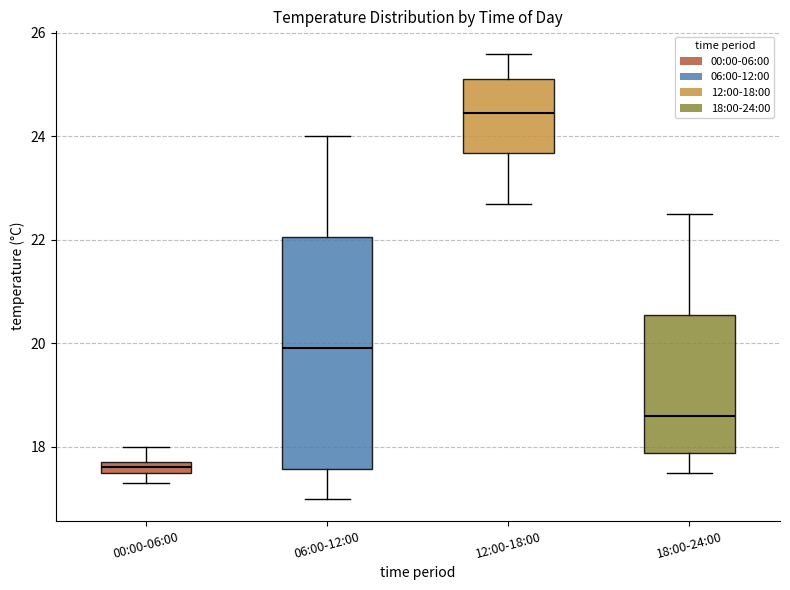

Comparing the boxes themselves (not the whiskers), which one is the tallest?

06:00-12:00